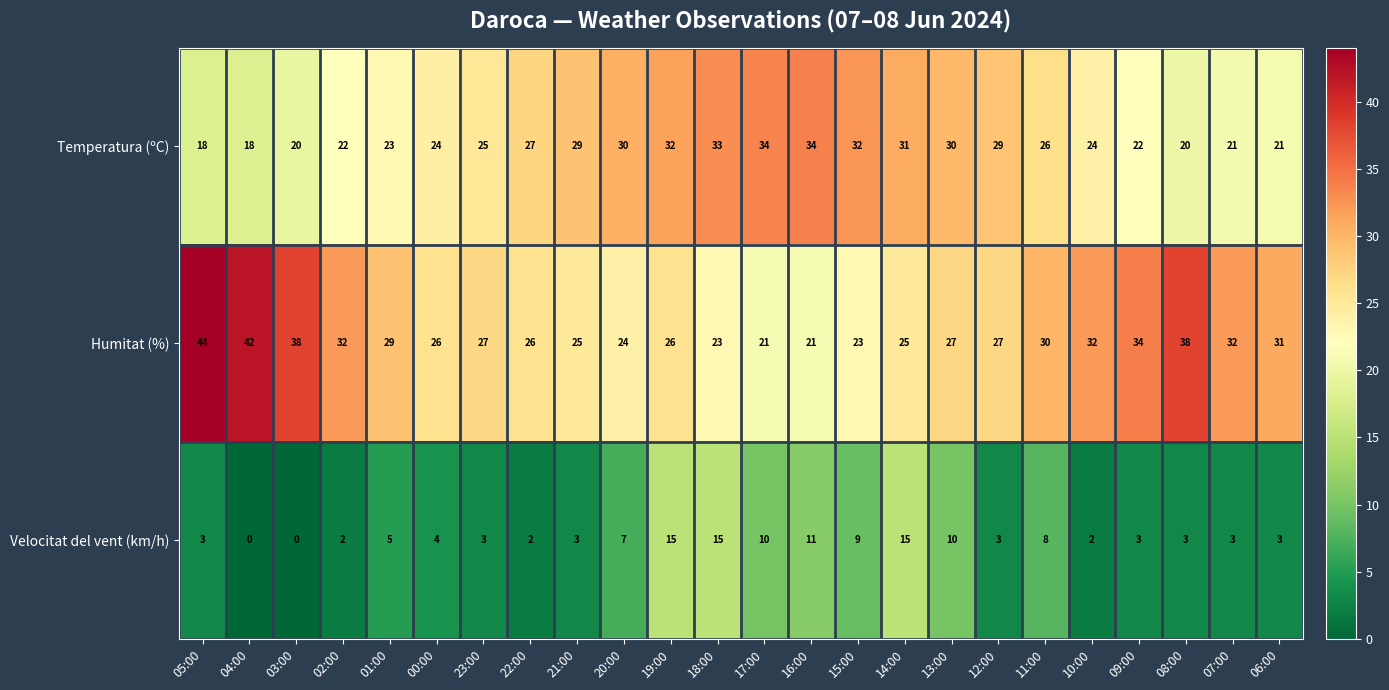

Where is Temperatura (ºC) nearest to the value 26?

11:00